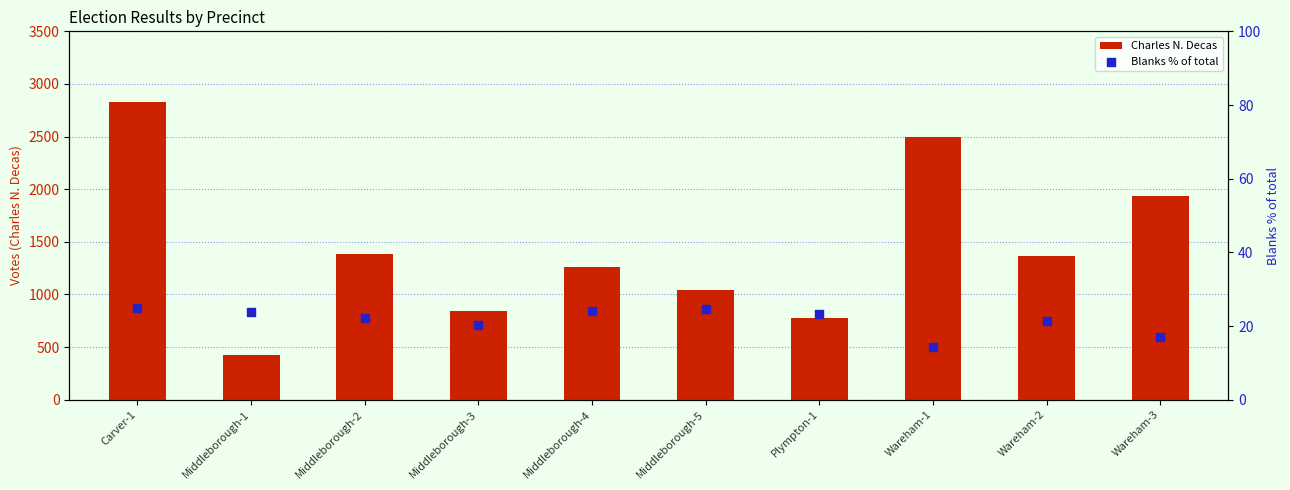

Is the value of Charles N. Decas at Middleborough-1 greater than the value of Blanks % of total at Middleborough-2?

Yes